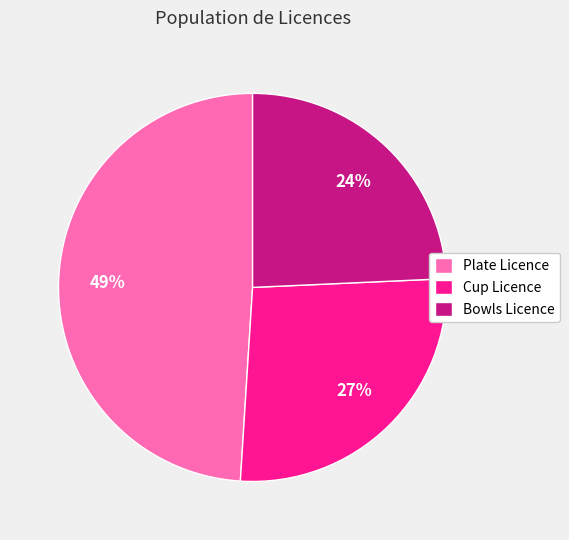

Is the sum of Plate Licence and Cup Licence greater than half?

Yes